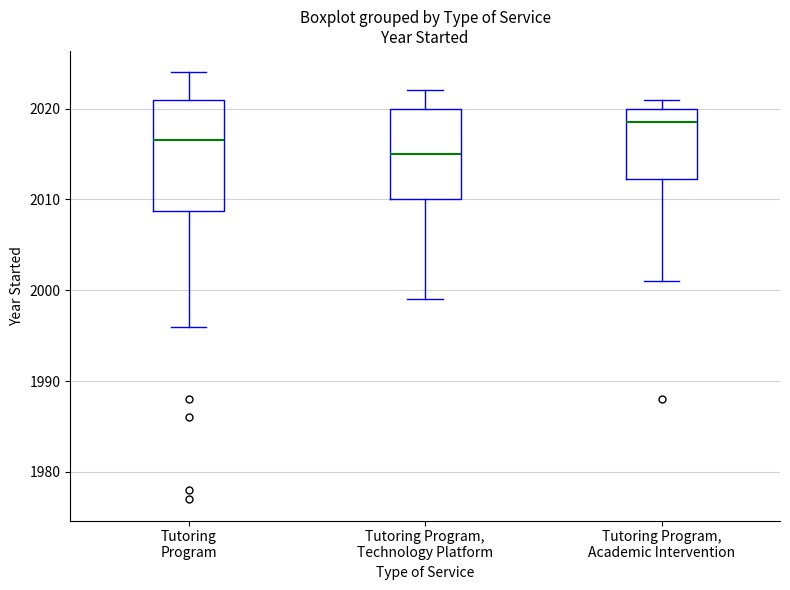

Reading left to right, transcribe this box plot: for each box, give where its median line is, the range the box spans, and where its two whiskers end, as read against the y-axis. The values are not printed on the chart, so give them approximately, as read against the axis.

Tutoring Program: median 2017, box 2009 to 2021, whiskers 1996 to 2024
Tutoring Program, Technology Platform: median 2015, box 2010 to 2020, whiskers 1999 to 2022
Tutoring Program, Academic Intervention: median 2019, box 2012 to 2020, whiskers 2001 to 2021